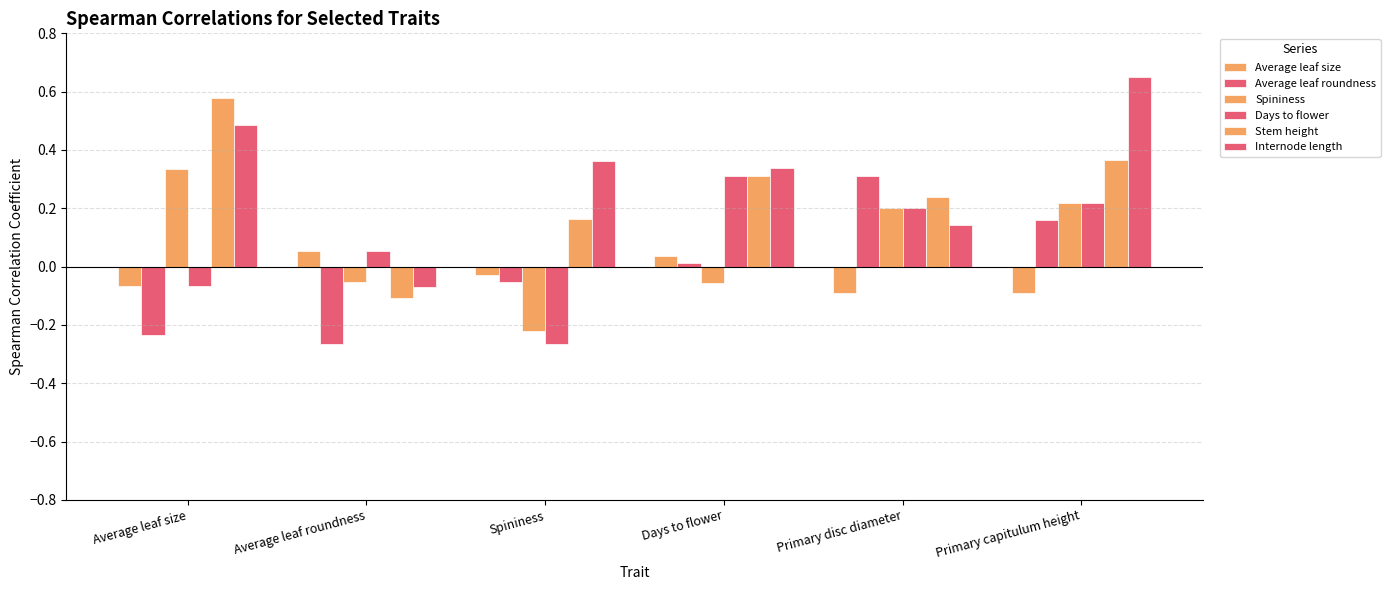

How many groups of bars are there?

6